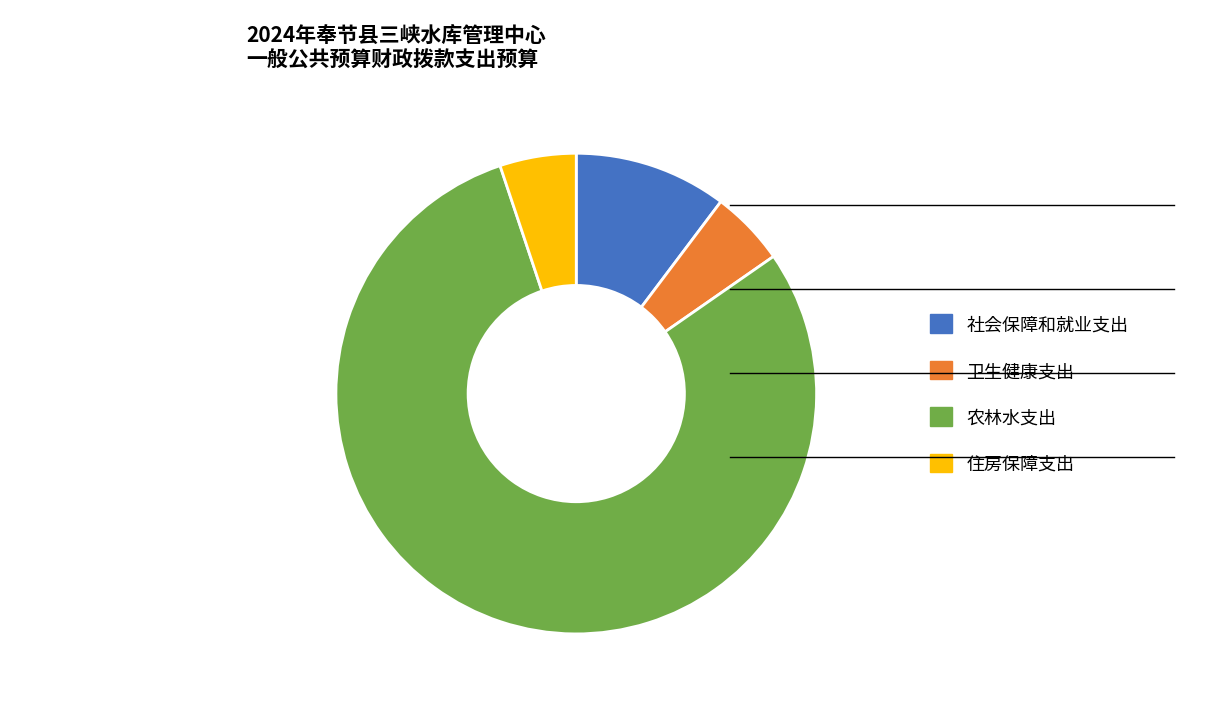

True or false: 卫生健康支出 accounts for 1% of the total.

False